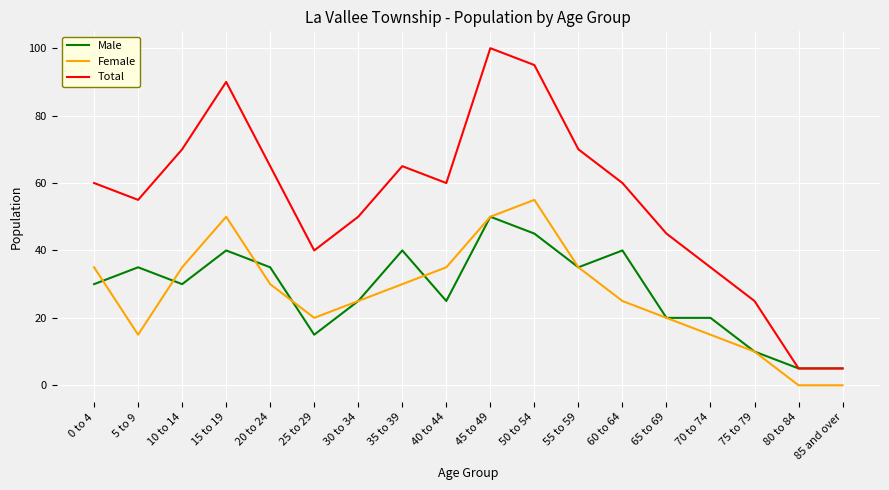

At which label does Total reach its peak?

45 to 49